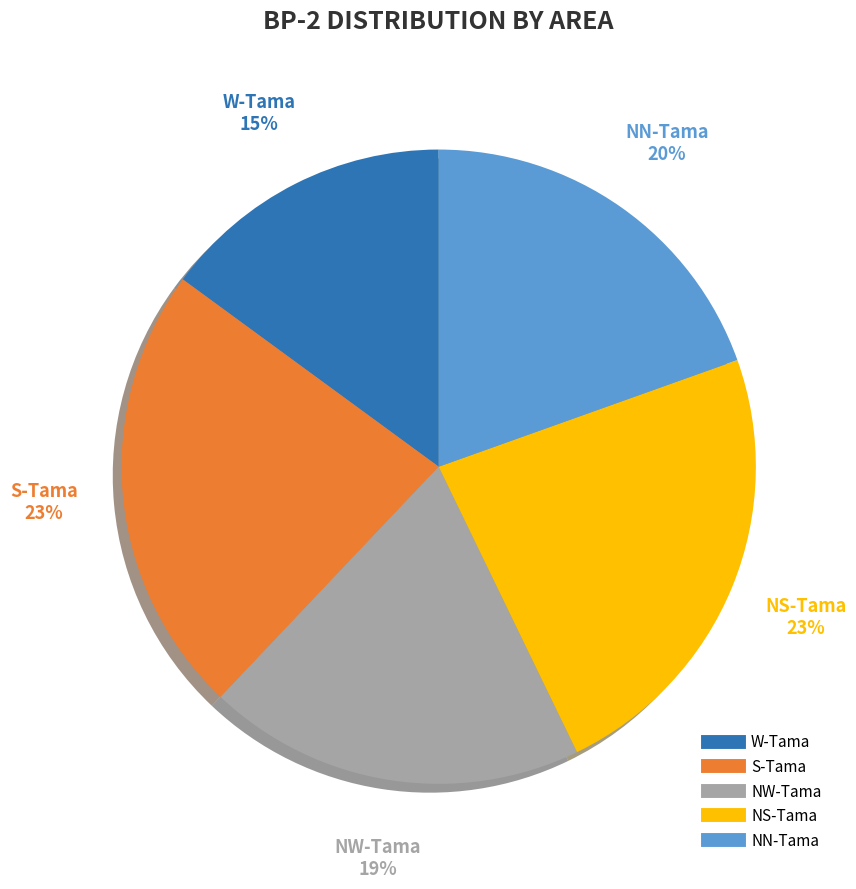

Is the sum of NN-Tama and S-Tama greater than half?

No